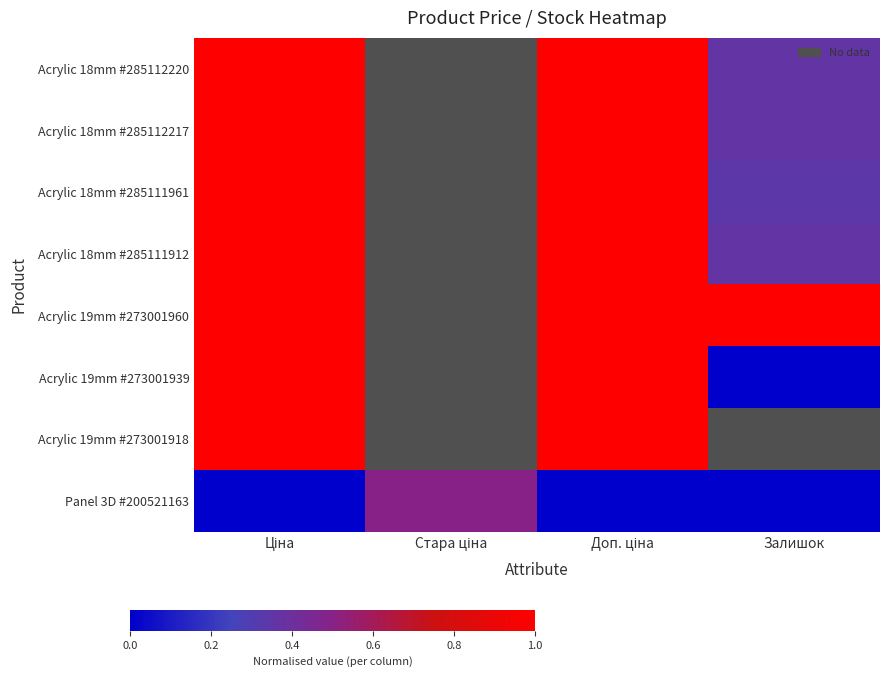

What is the difference between the maximum and minimum values in the Acrylic 19mm #273001939 series?

1.0